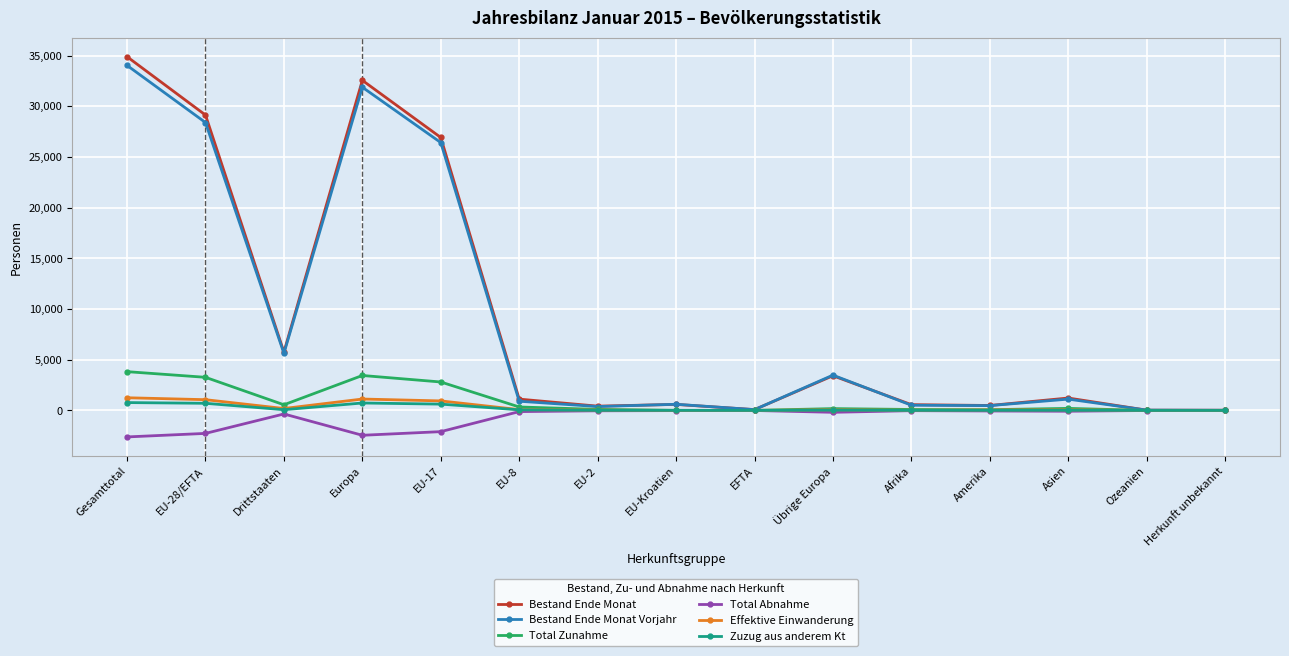

What is the label of the 15th point from the right?

Gesamttotal